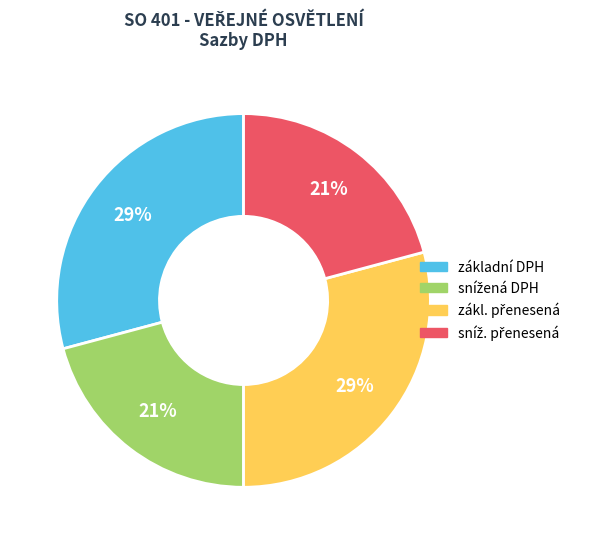

To the nearest percent, what is the difference between the largest and smallest slice percentages?

8%